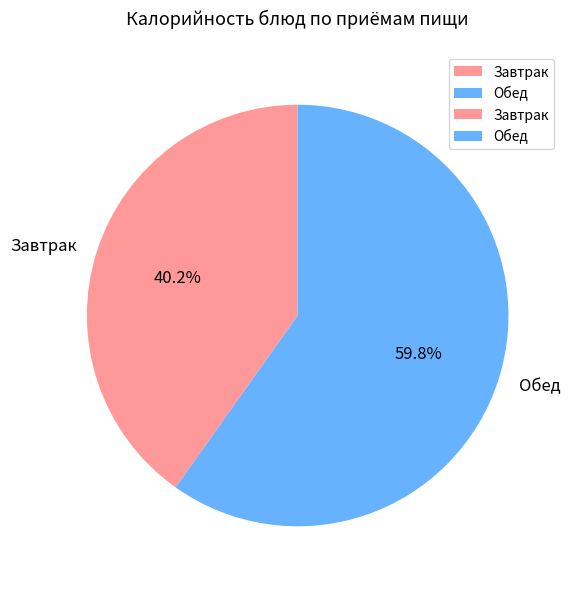

How many slices are in this pie chart?

2